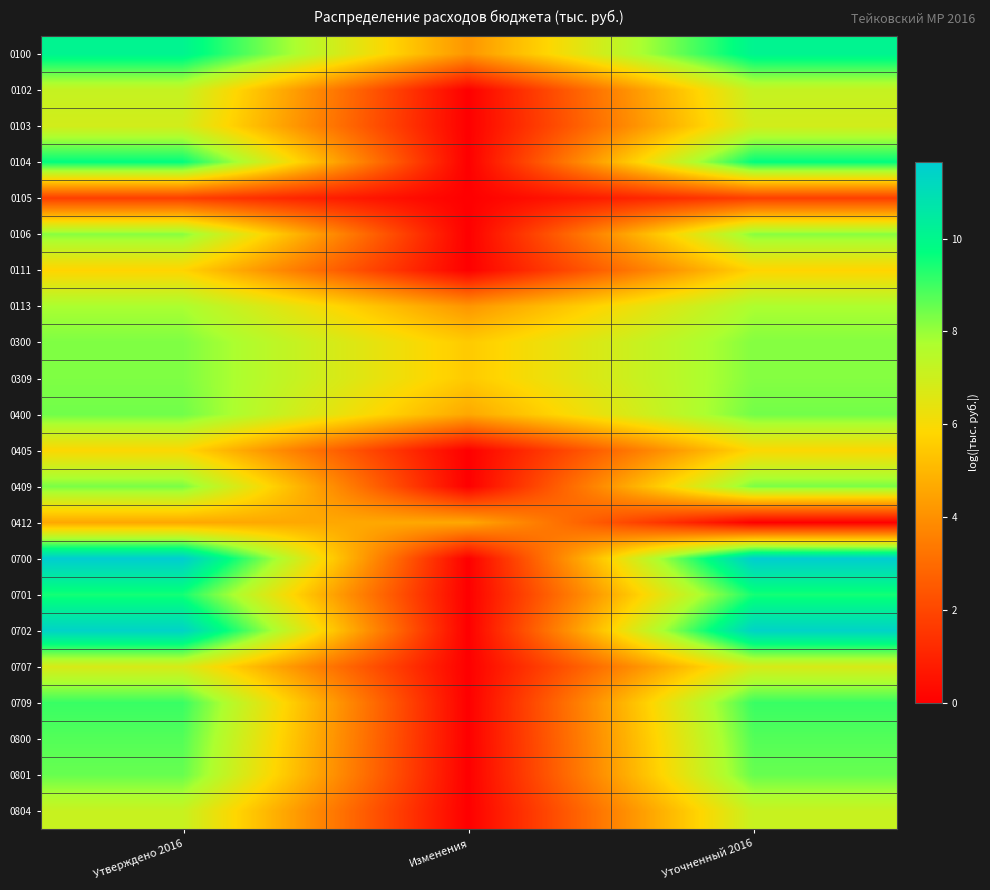

Reading left to right, list all the values displayed in this chart.

0100: Утверждено 2016=10.1	Изменения=4.1	Уточненный 2016=10.1
0102: Утверждено 2016=7.2	Изменения=0.0	Уточненный 2016=7.2
0103: Утверждено 2016=6.9	Изменения=0.0	Уточненный 2016=6.9
0104: Утверждено 2016=9.7	Изменения=0.0	Уточненный 2016=9.7
0105: Утверждено 2016=1.8	Изменения=0.0	Уточненный 2016=1.8
0106: Утверждено 2016=8.2	Изменения=0.0	Уточненный 2016=8.2
0111: Утверждено 2016=5.8	Изменения=0.0	Уточненный 2016=5.8
0113: Утверждено 2016=7.8	Изменения=4.1	Уточненный 2016=7.8
0300: Утверждено 2016=8.3	Изменения=5.5	Уточненный 2016=8.2
0309: Утверждено 2016=8.3	Изменения=5.5	Уточненный 2016=8.2
0400: Утверждено 2016=8.4	Изменения=4.6	Уточненный 2016=8.4
0405: Утверждено 2016=5.9	Изменения=0.0	Уточненный 2016=5.9
0409: Утверждено 2016=8.3	Изменения=0.0	Уточненный 2016=8.3
0412: Утверждено 2016=4.6	Изменения=4.6	Уточненный 2016=0.0
0700: Утверждено 2016=11.6	Изменения=0.0	Уточненный 2016=11.6
0701: Утверждено 2016=9.5	Изменения=0.0	Уточненный 2016=9.5
0702: Утверждено 2016=11.4	Изменения=0.0	Уточненный 2016=11.4
0707: Утверждено 2016=6.8	Изменения=0.0	Уточненный 2016=6.8
0709: Утверждено 2016=9.1	Изменения=0.0	Уточненный 2016=9.1
0800: Утверждено 2016=8.8	Изменения=0.0	Уточненный 2016=8.8
0801: Утверждено 2016=8.5	Изменения=0.0	Уточненный 2016=8.5
0804: Утверждено 2016=7.1	Изменения=0.0	Уточненный 2016=7.1